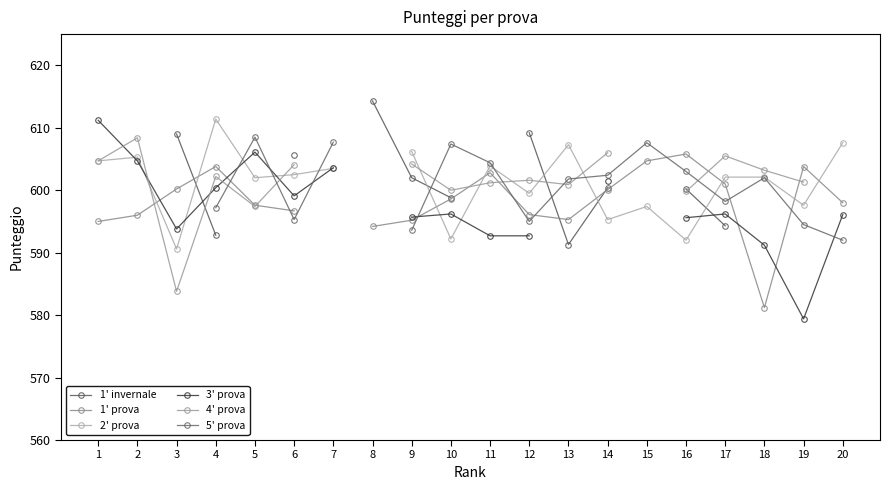

The value of 3' prova at 18 is 591.2. True or false?

True